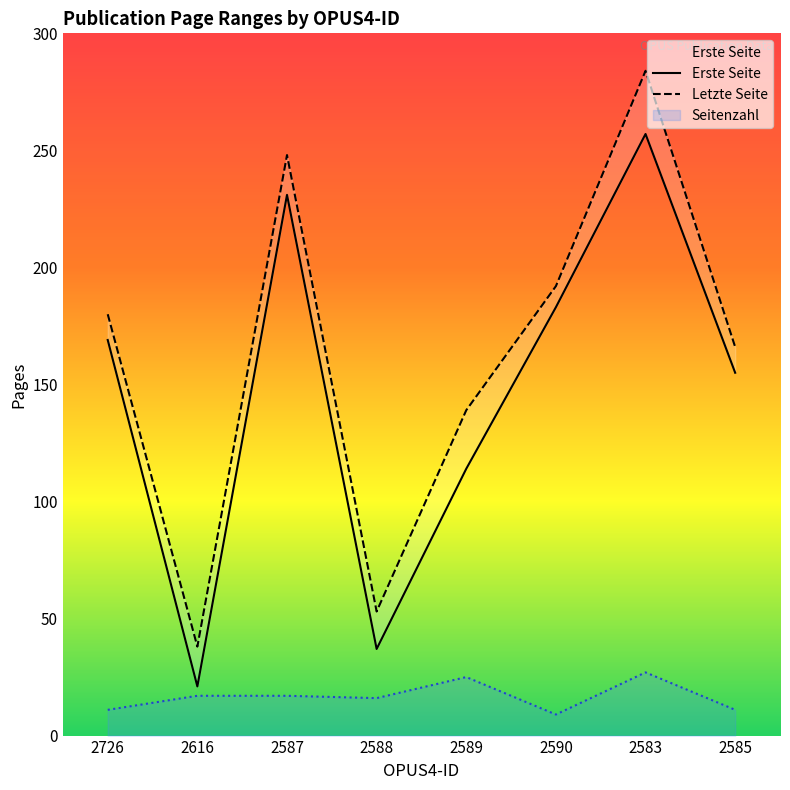

Does the chart have visible grid lines?

No